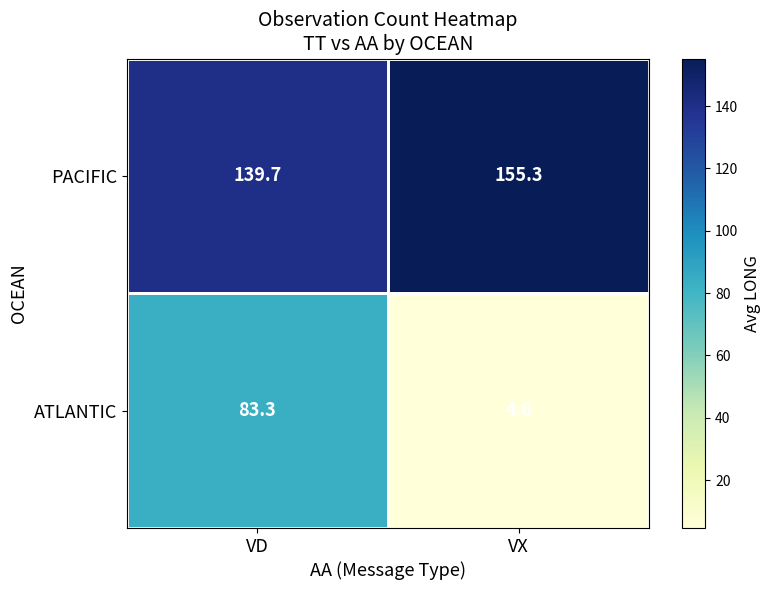

Reading left to right, extract all data points from this chart.

PACIFIC: VD=139.7	VX=155.3
ATLANTIC: VD=83.3	VX=4.6